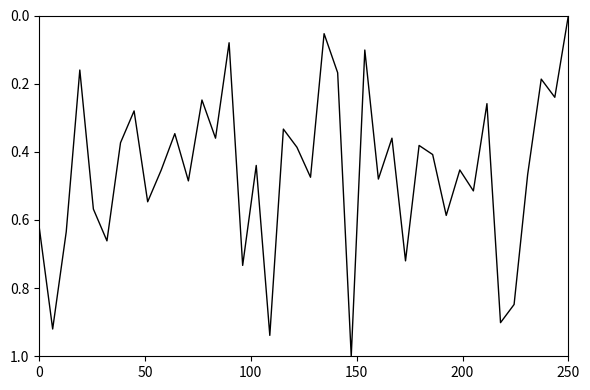

What is the maximum value shown in the chart?

1.0